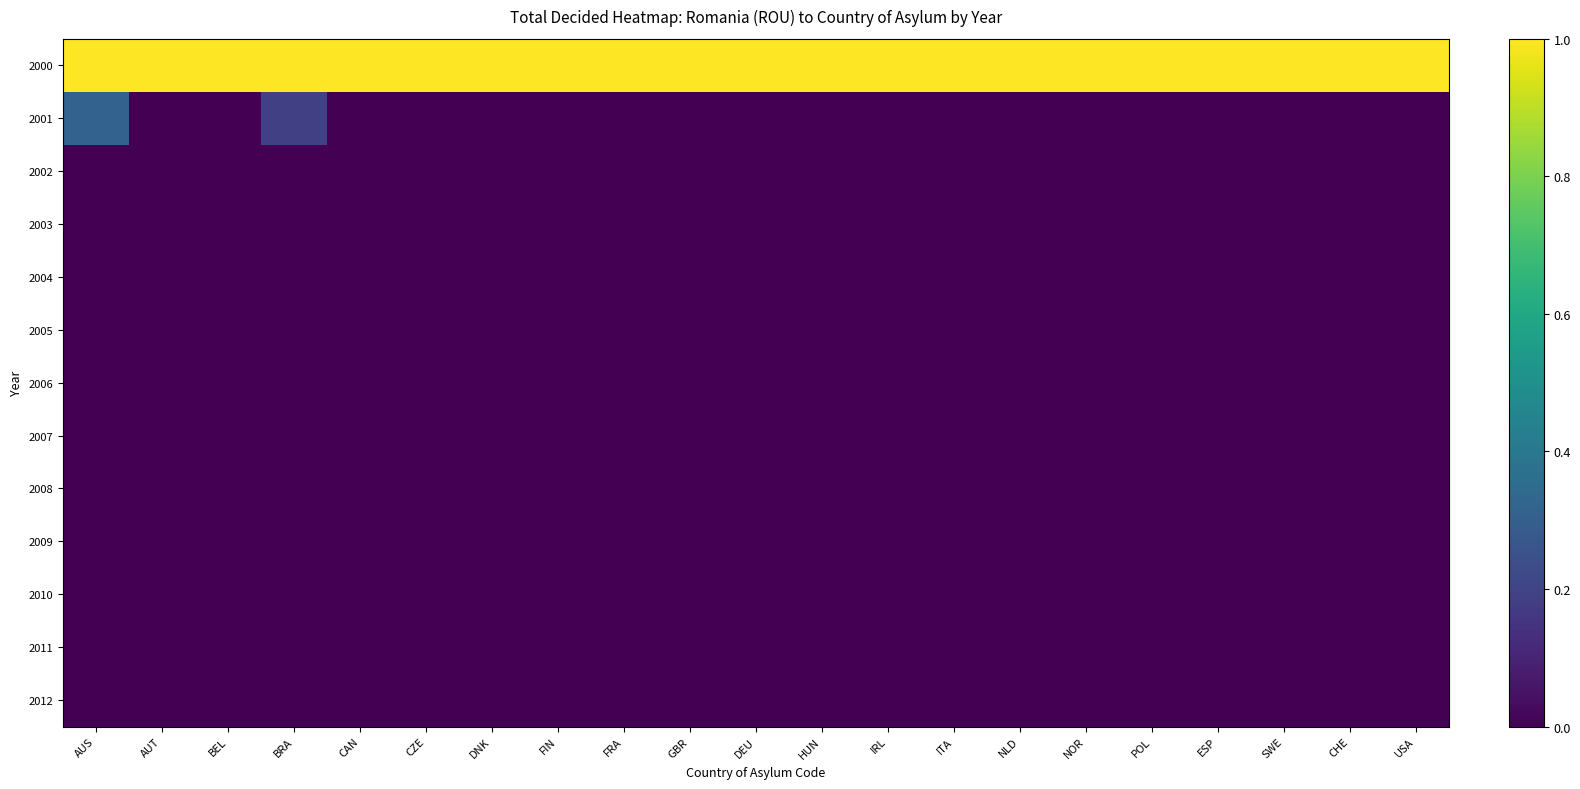

Reading left to right, list all the values displayed in this chart.

2000: AUS=1.0	AUT=1.0	BEL=1.0	BRA=1.0	CAN=1.0	CZE=1.0	DNK=1.0	FIN=1.0	FRA=1.0	GBR=1.0	DEU=1.0	HUN=1.0	IRL=1.0	ITA=1.0	NLD=1.0	NOR=1.0	POL=1.0	ESP=1.0	SWE=1.0	CHE=1.0	USA=1.0
2001: AUS=0.3	AUT=0.0	BEL=0.0	BRA=0.2	CAN=0.0	CZE=0.0	DNK=0.0	FIN=0.0	FRA=0.0	GBR=0.0	DEU=0.0	HUN=0.0	IRL=0.0	ITA=0.0	NLD=0.0	NOR=0.0	POL=0.0	ESP=0.0	SWE=0.0	CHE=0.0	USA=0.0
2002: AUS=0.0	AUT=0.0	BEL=0.0	BRA=0.0	CAN=0.0	CZE=0.0	DNK=0.0	FIN=0.0	FRA=0.0	GBR=0.0	DEU=0.0	HUN=0.0	IRL=0.0	ITA=0.0	NLD=0.0	NOR=0.0	POL=0.0	ESP=0.0	SWE=0.0	CHE=0.0	USA=0.0
2003: AUS=0.0	AUT=0.0	BEL=0.0	BRA=0.0	CAN=0.0	CZE=0.0	DNK=0.0	FIN=0.0	FRA=0.0	GBR=0.0	DEU=0.0	HUN=0.0	IRL=0.0	ITA=0.0	NLD=0.0	NOR=0.0	POL=0.0	ESP=0.0	SWE=0.0	CHE=0.0	USA=0.0
2004: AUS=0.0	AUT=0.0	BEL=0.0	BRA=0.0	CAN=0.0	CZE=0.0	DNK=0.0	FIN=0.0	FRA=0.0	GBR=0.0	DEU=0.0	HUN=0.0	IRL=0.0	ITA=0.0	NLD=0.0	NOR=0.0	POL=0.0	ESP=0.0	SWE=0.0	CHE=0.0	USA=0.0
2005: AUS=0.0	AUT=0.0	BEL=0.0	BRA=0.0	CAN=0.0	CZE=0.0	DNK=0.0	FIN=0.0	FRA=0.0	GBR=0.0	DEU=0.0	HUN=0.0	IRL=0.0	ITA=0.0	NLD=0.0	NOR=0.0	POL=0.0	ESP=0.0	SWE=0.0	CHE=0.0	USA=0.0
2006: AUS=0.0	AUT=0.0	BEL=0.0	BRA=0.0	CAN=0.0	CZE=0.0	DNK=0.0	FIN=0.0	FRA=0.0	GBR=0.0	DEU=0.0	HUN=0.0	IRL=0.0	ITA=0.0	NLD=0.0	NOR=0.0	POL=0.0	ESP=0.0	SWE=0.0	CHE=0.0	USA=0.0
2007: AUS=0.0	AUT=0.0	BEL=0.0	BRA=0.0	CAN=0.0	CZE=0.0	DNK=0.0	FIN=0.0	FRA=0.0	GBR=0.0	DEU=0.0	HUN=0.0	IRL=0.0	ITA=0.0	NLD=0.0	NOR=0.0	POL=0.0	ESP=0.0	SWE=0.0	CHE=0.0	USA=0.0
2008: AUS=0.0	AUT=0.0	BEL=0.0	BRA=0.0	CAN=0.0	CZE=0.0	DNK=0.0	FIN=0.0	FRA=0.0	GBR=0.0	DEU=0.0	HUN=0.0	IRL=0.0	ITA=0.0	NLD=0.0	NOR=0.0	POL=0.0	ESP=0.0	SWE=0.0	CHE=0.0	USA=0.0
2009: AUS=0.0	AUT=0.0	BEL=0.0	BRA=0.0	CAN=0.0	CZE=0.0	DNK=0.0	FIN=0.0	FRA=0.0	GBR=0.0	DEU=0.0	HUN=0.0	IRL=0.0	ITA=0.0	NLD=0.0	NOR=0.0	POL=0.0	ESP=0.0	SWE=0.0	CHE=0.0	USA=0.0
2010: AUS=0.0	AUT=0.0	BEL=0.0	BRA=0.0	CAN=0.0	CZE=0.0	DNK=0.0	FIN=0.0	FRA=0.0	GBR=0.0	DEU=0.0	HUN=0.0	IRL=0.0	ITA=0.0	NLD=0.0	NOR=0.0	POL=0.0	ESP=0.0	SWE=0.0	CHE=0.0	USA=0.0
2011: AUS=0.0	AUT=0.0	BEL=0.0	BRA=0.0	CAN=0.0	CZE=0.0	DNK=0.0	FIN=0.0	FRA=0.0	GBR=0.0	DEU=0.0	HUN=0.0	IRL=0.0	ITA=0.0	NLD=0.0	NOR=0.0	POL=0.0	ESP=0.0	SWE=0.0	CHE=0.0	USA=0.0
2012: AUS=0.0	AUT=0.0	BEL=0.0	BRA=0.0	CAN=0.0	CZE=0.0	DNK=0.0	FIN=0.0	FRA=0.0	GBR=0.0	DEU=0.0	HUN=0.0	IRL=0.0	ITA=0.0	NLD=0.0	NOR=0.0	POL=0.0	ESP=0.0	SWE=0.0	CHE=0.0	USA=0.0